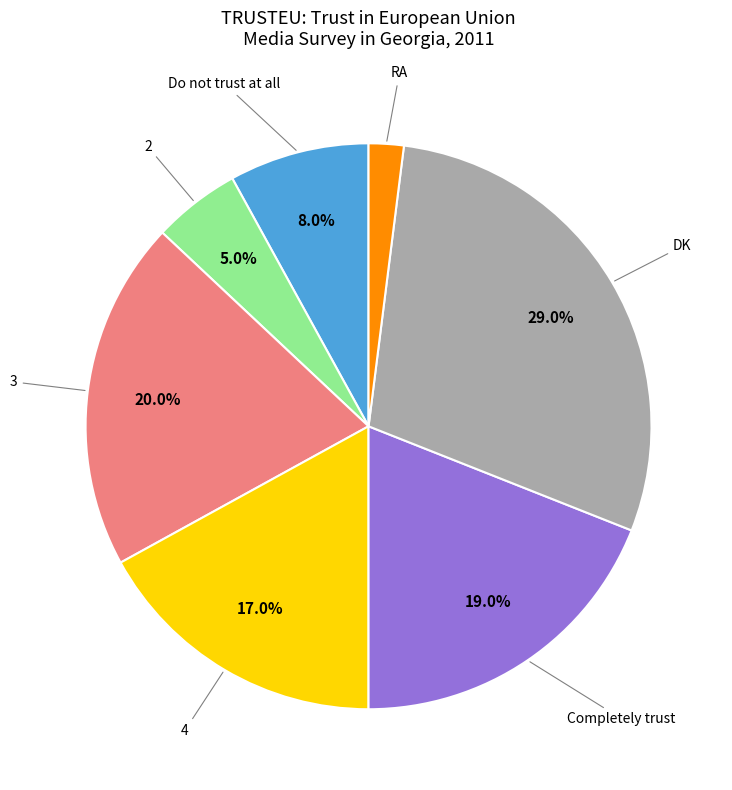

How many segments does this pie chart have?

7